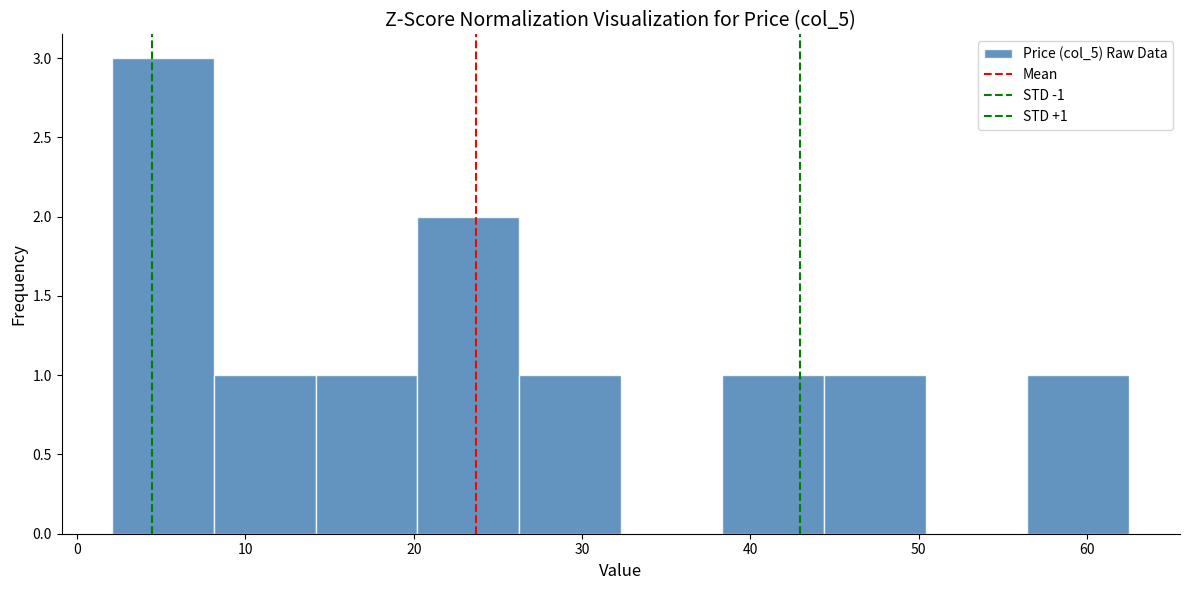

Over which range of the x-axis is the bar tallest?

2 to 8